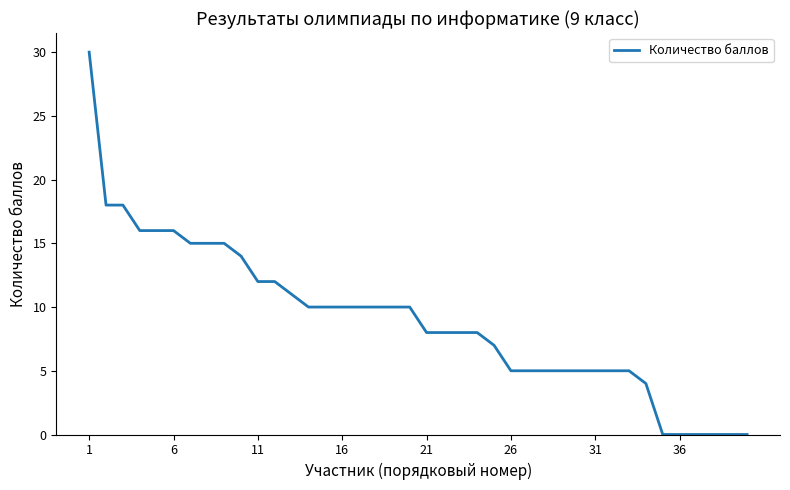

What is the difference between the maximum and minimum values?

30